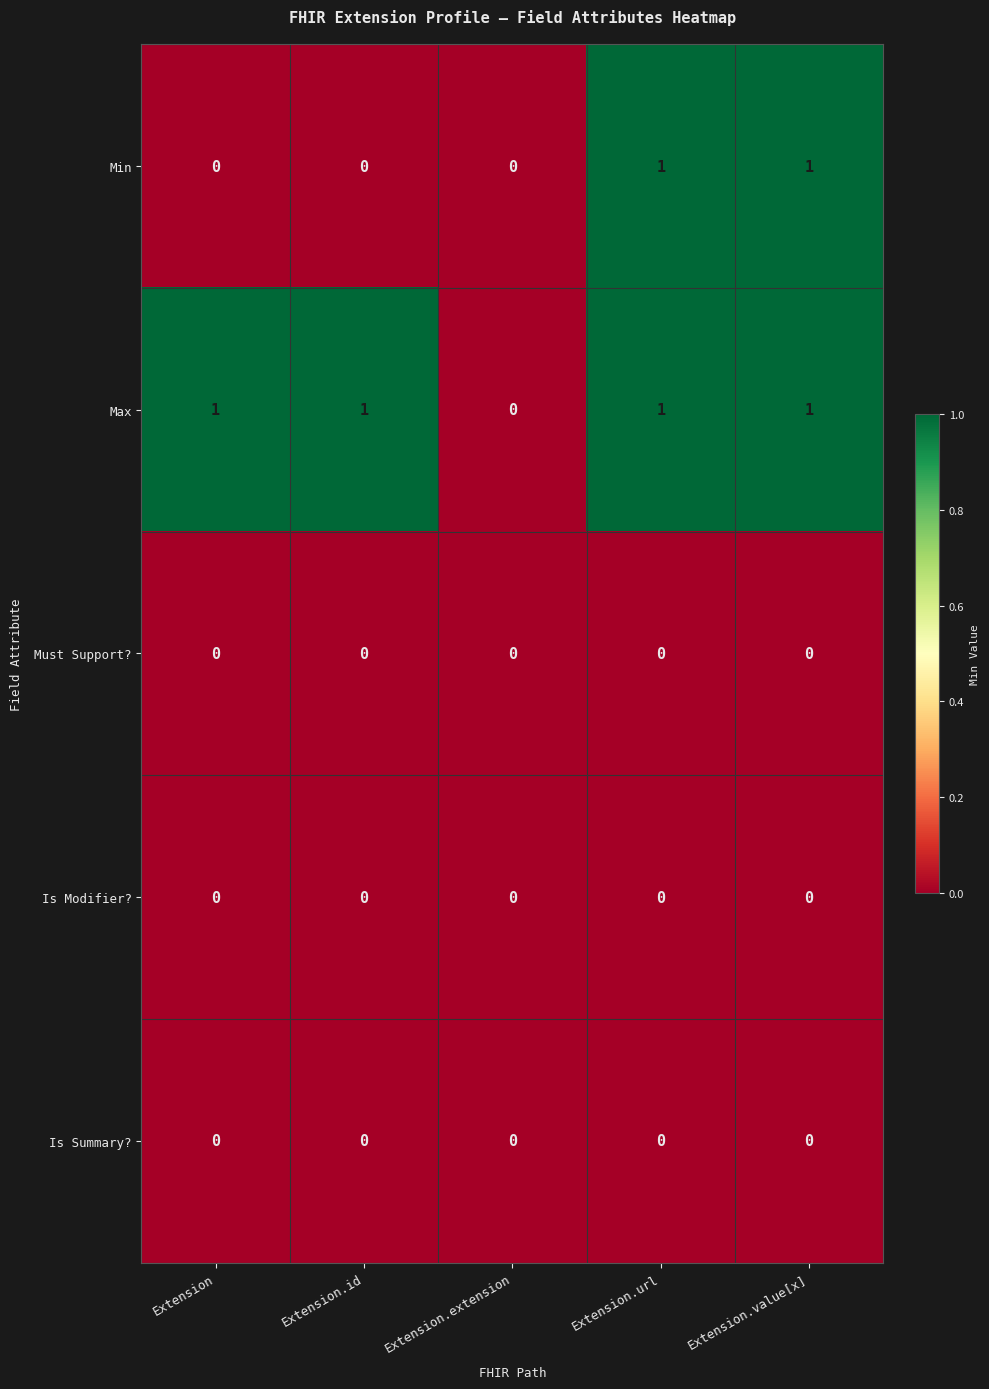

The Min series shows -1 at Extension.id. True or false?

False